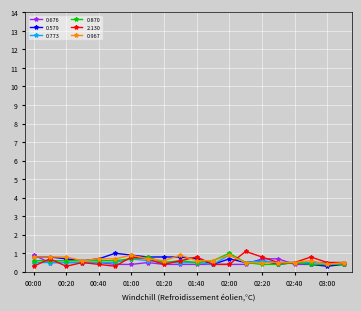

Reading right to left, what are all the values shown in this chart?

0.676: 0.4	0.4	0.4	0.4	0.7	0.7	0.4	0.4	0.4	0.4	0.4	0.4	0.5	0.4	0.4	0.5	0.5	0.5	0.5	0.9
0.579: 0.4	0.3	0.4	0.5	0.4	0.6	0.5	0.7	0.4	0.7	0.8	0.8	0.8	0.9	1.0	0.7	0.6	0.7	0.8	0.8
0.773: 0.5	0.5	0.5	0.5	0.5	0.6	0.5	0.9	0.4	0.5	0.5	0.5	0.6	0.7	0.5	0.5	0.5	0.5	0.5	0.5
0.870: 0.4	0.4	0.4	0.5	0.4	0.4	0.5	1.0	0.6	0.5	0.6	0.5	0.8	0.7	0.6	0.6	0.6	0.6	0.6	0.6
2.130: 0.5	0.5	0.8	0.5	0.5	0.8	1.1	0.4	0.4	0.8	0.6	0.4	0.7	0.8	0.3	0.4	0.5	0.3	0.7	0.3
0.967: 0.5	0.4	0.6	0.5	0.5	0.5	0.5	0.9	0.6	0.6	0.9	0.6	0.7	0.9	0.7	0.7	0.6	0.8	0.8	0.8